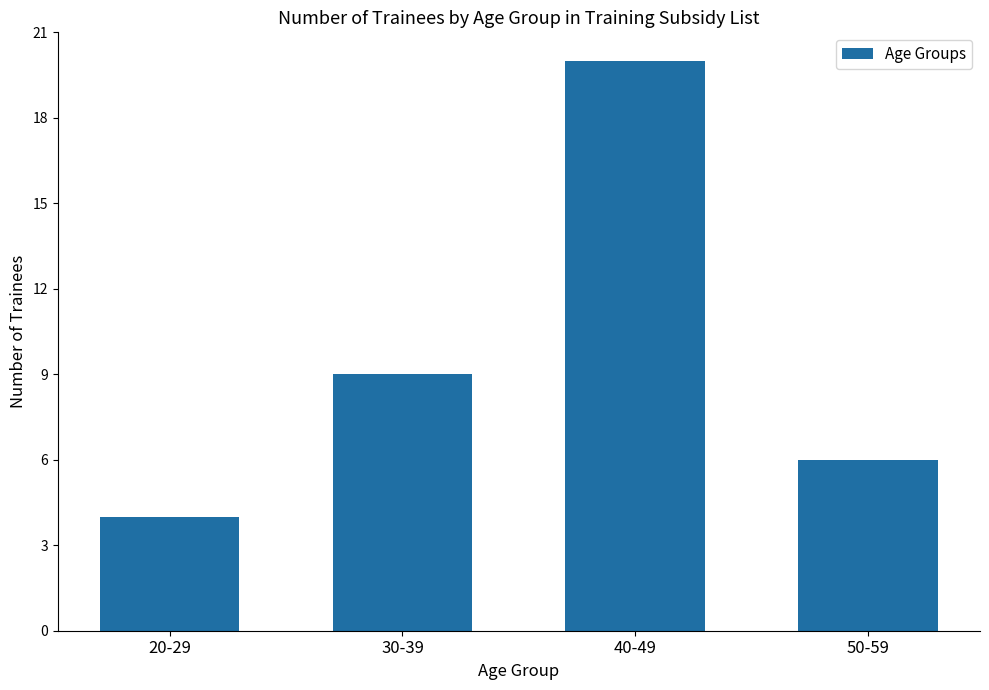

How many values are below 9?

2